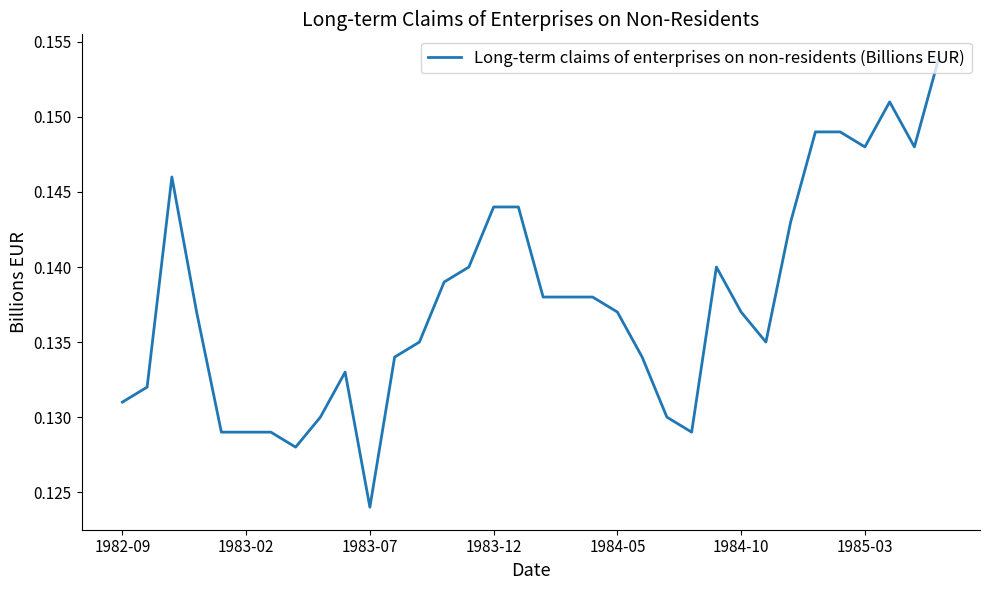

Which label corresponds to the smallest value in the chart?

1983-07